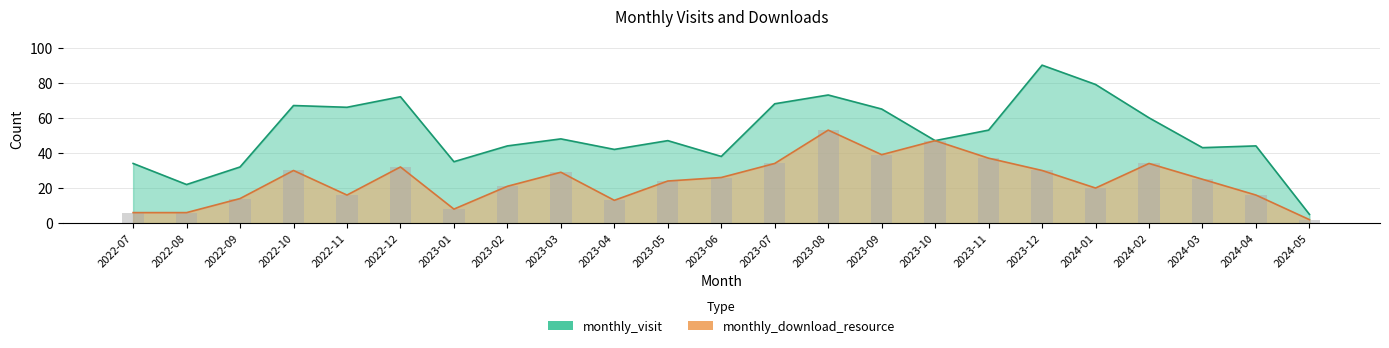

Count the number of categories in the chart.

23